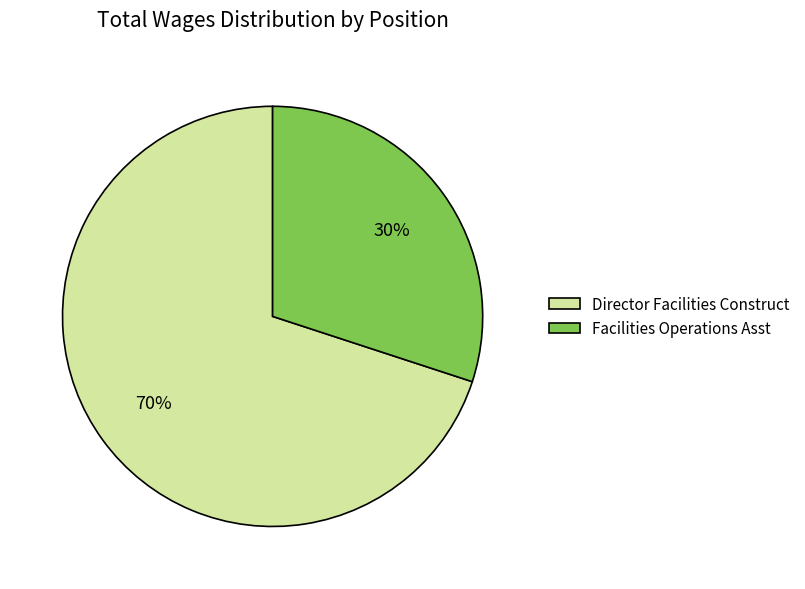

How many slices are in this pie chart?

2